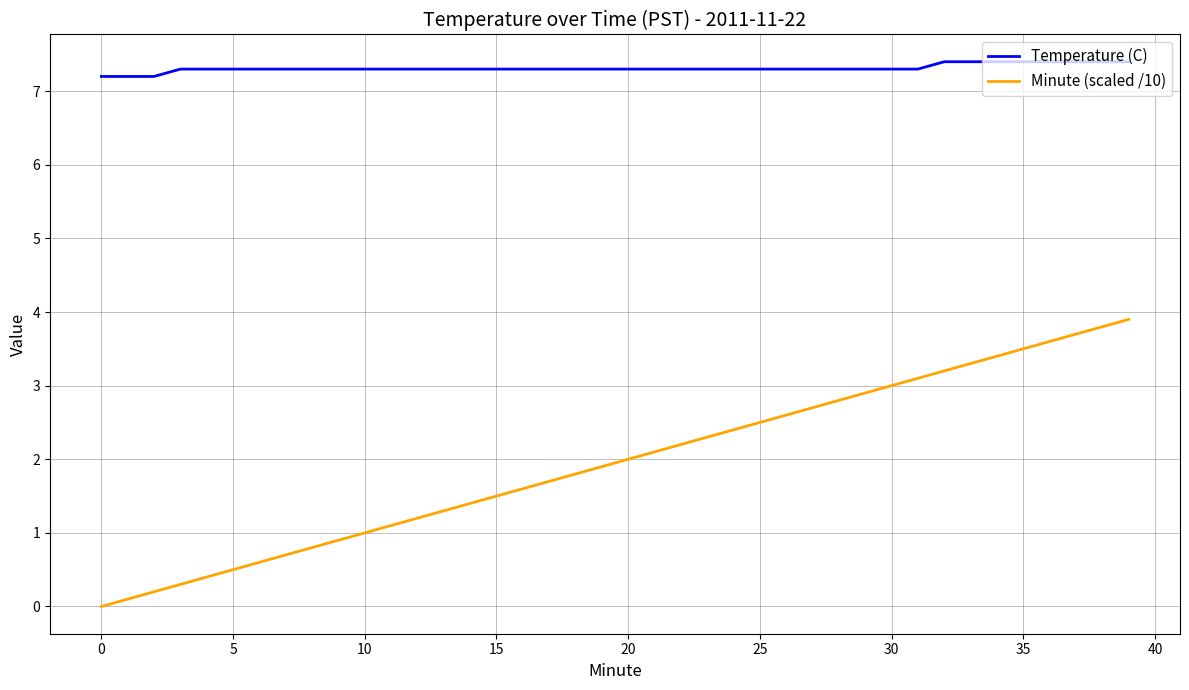

What is the lowest value of the Temperature (C) series?

7.2